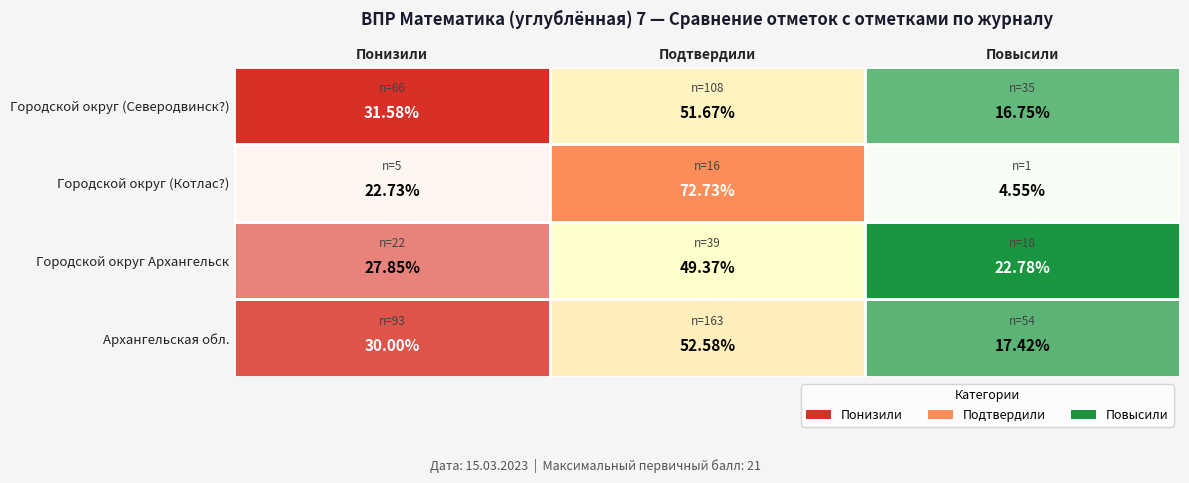

Count the number of categories in the chart.

3